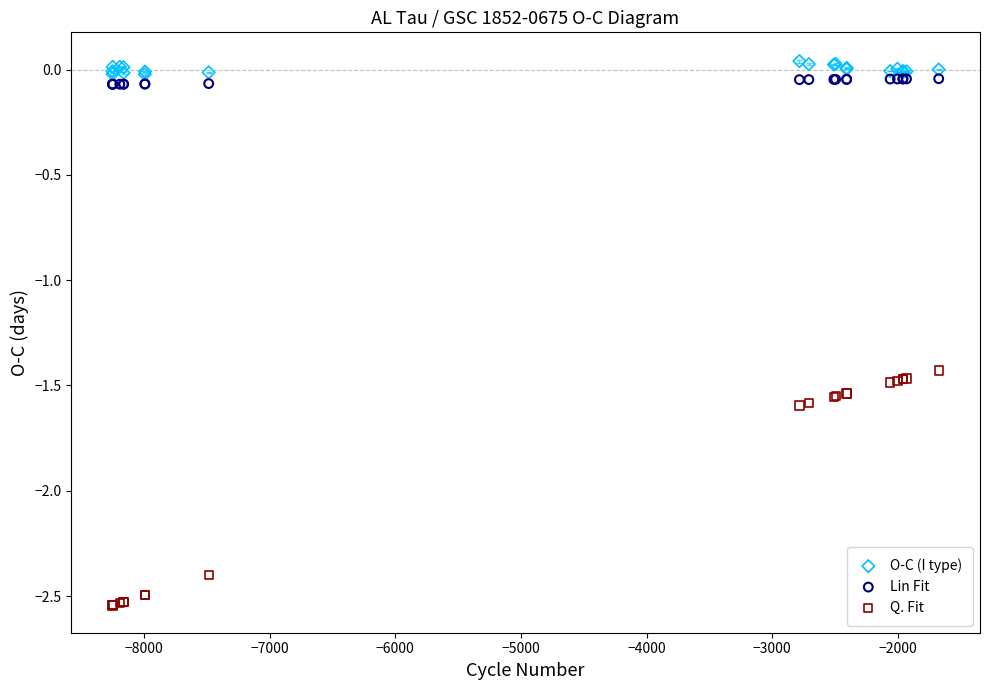

What is the X range (max minus min) for the scatter plot?

6574.0